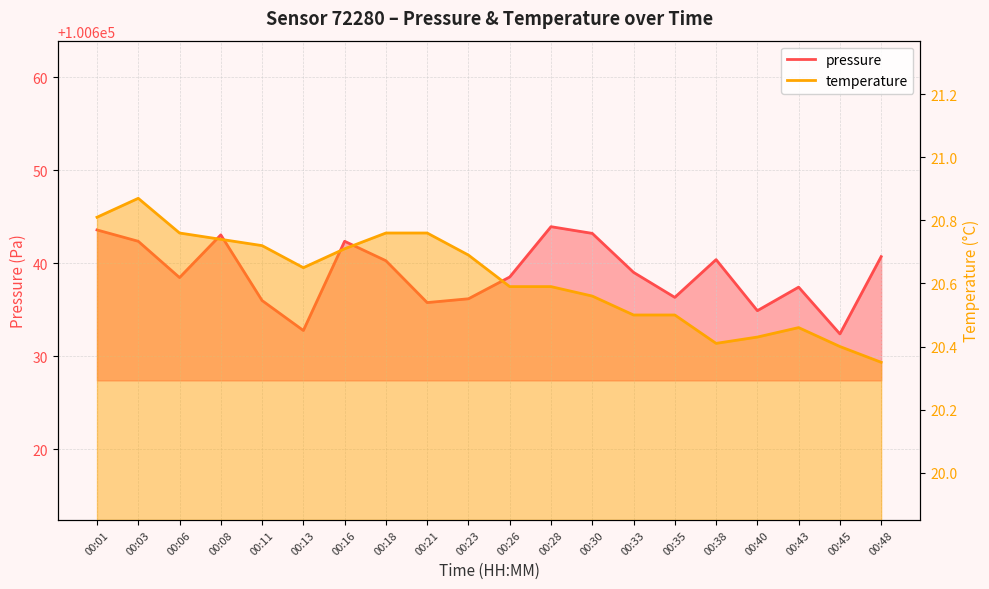

What is the difference between the pressure values at 00:26 and 00:35?

2.2